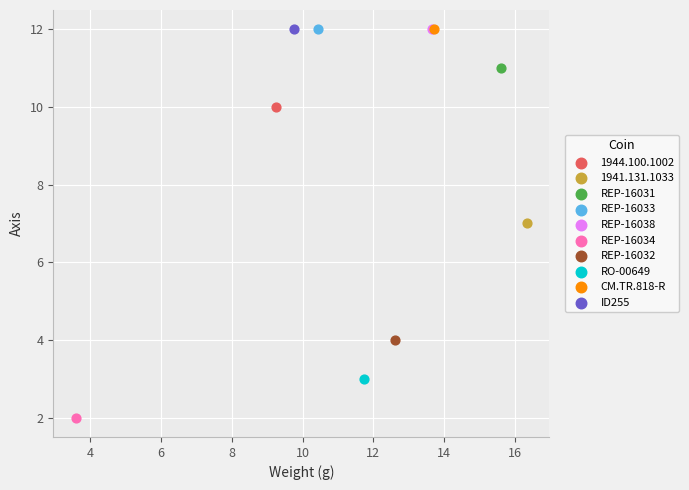

What are all the series names shown in the legend?

1944.100.1002, 1941.131.1033, REP-16031, REP-16033, REP-16038, REP-16034, REP-16032, RO-00649, CM.TR.818-R, ID255